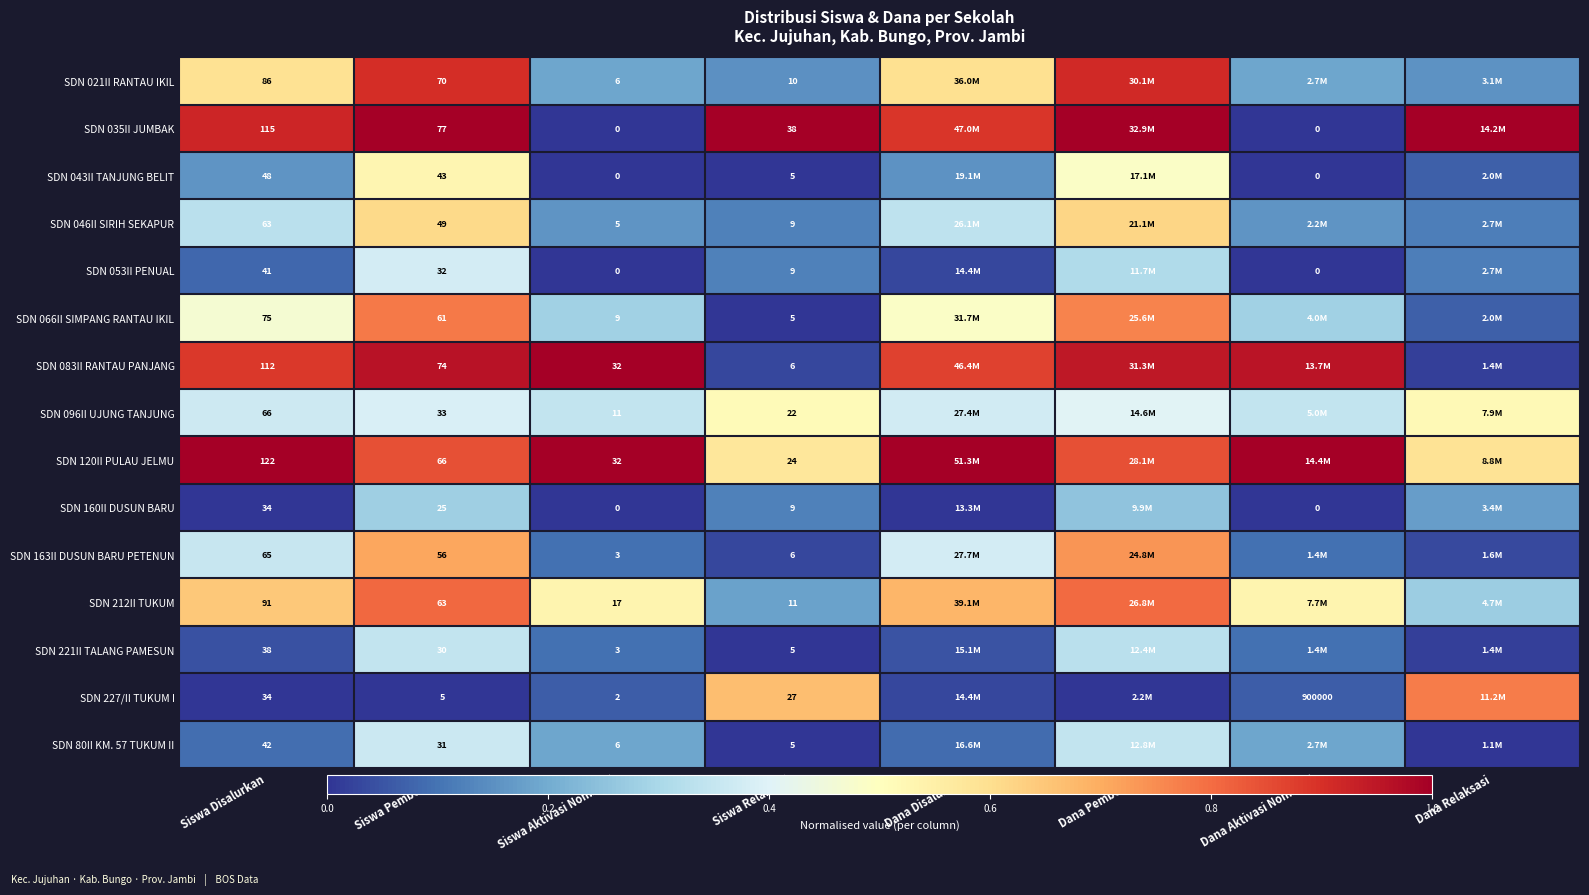

Which has a higher value, Siswa Disalurkan or Dana Aktivasi Nominasi?

Siswa Disalurkan